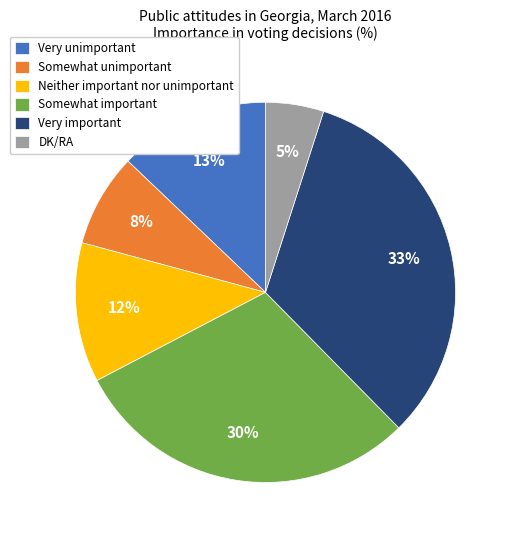

Rank the categories by value from lowest to highest.

DK/RA, Somewhat unimportant, Neither important nor unimportant, Very unimportant, Somewhat important, Very important